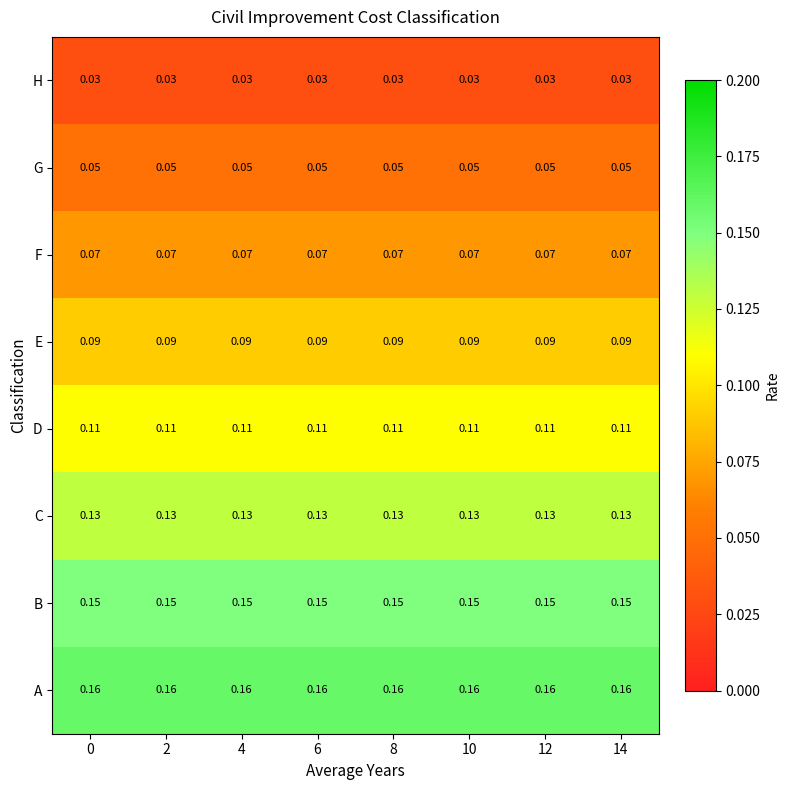

Rank the series at 14 from highest to lowest value.

A, B, C, D, E, F, G, H